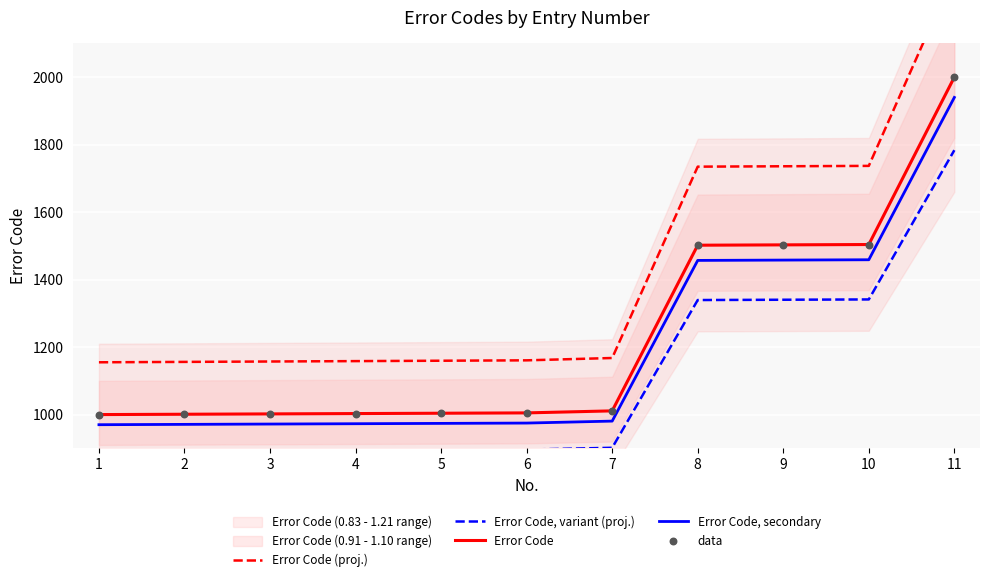

Is the value of Error Code (proj.) at 7 greater than the value of Error Code at 1?

Yes